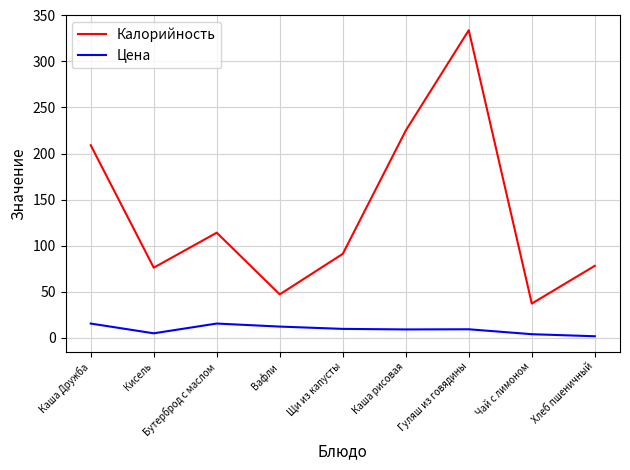

What is the greatest value displayed?

334.0